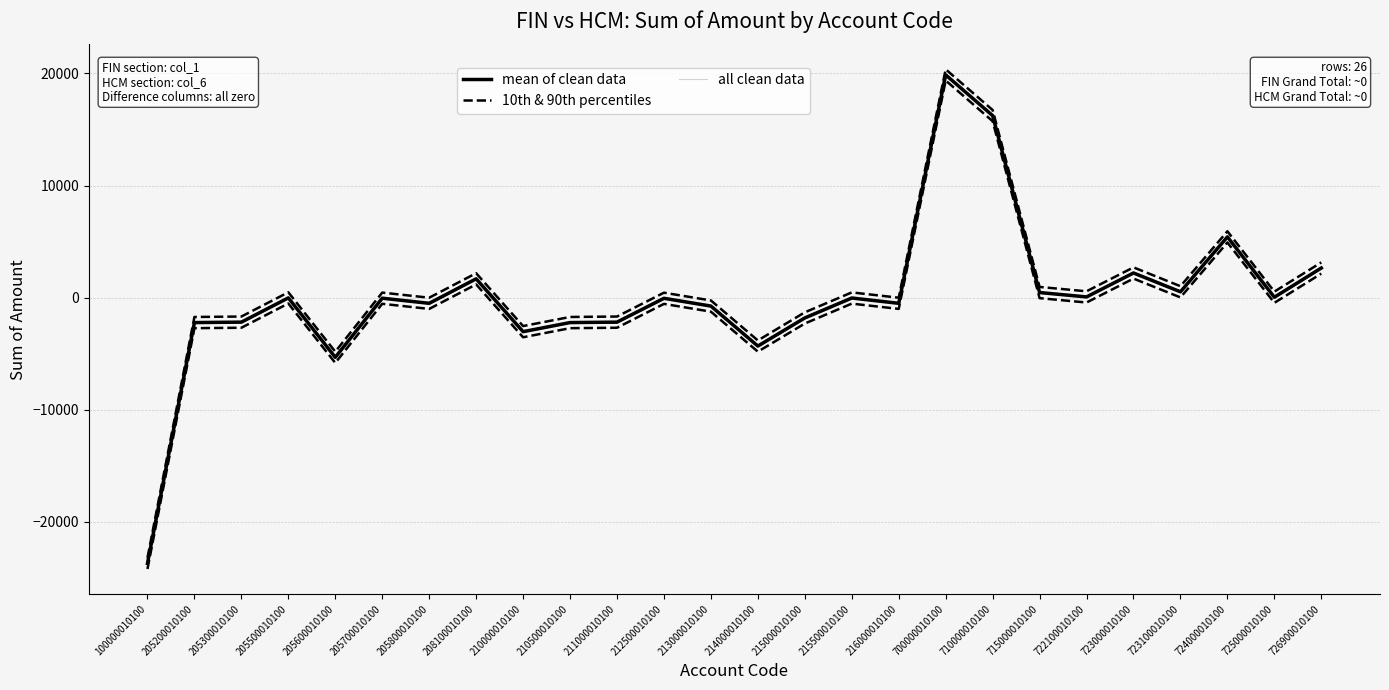

What is the value of the 10th & 90th percentiles point at the 12th from the left?

-565.5